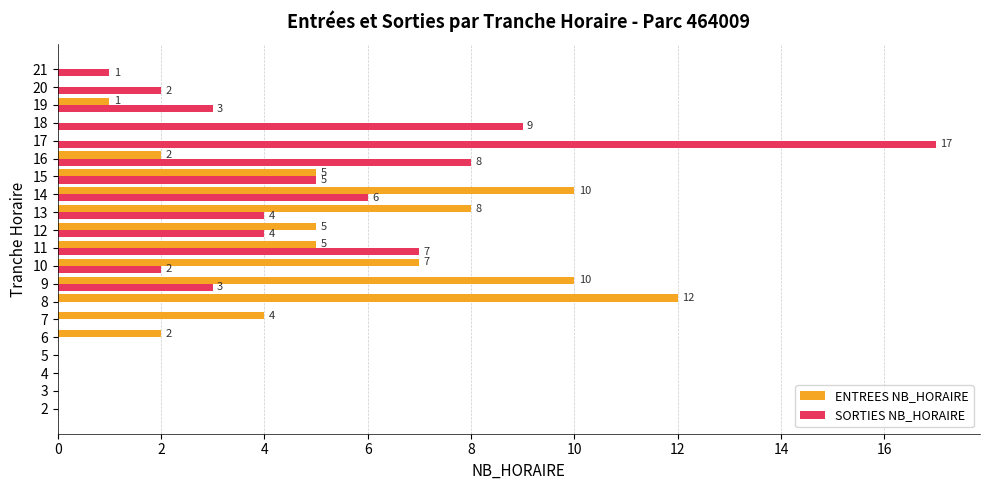

At which category is the sum across all series the highest?

17